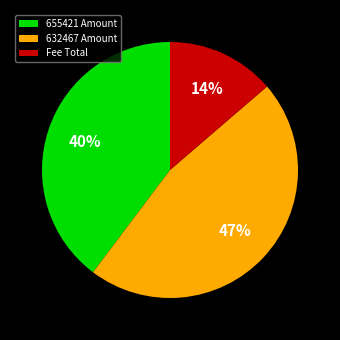

Rank the categories by value from highest to lowest.

632467 Amount, 655421 Amount, Fee Total